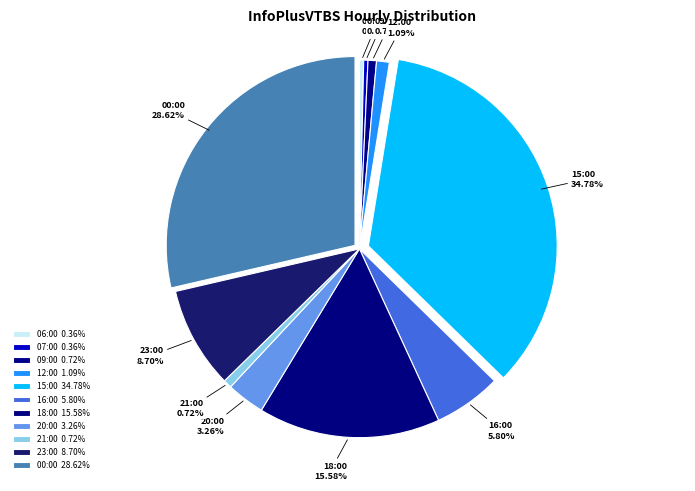

The 20:00 slice represents 3% of the pie. True or false?

True